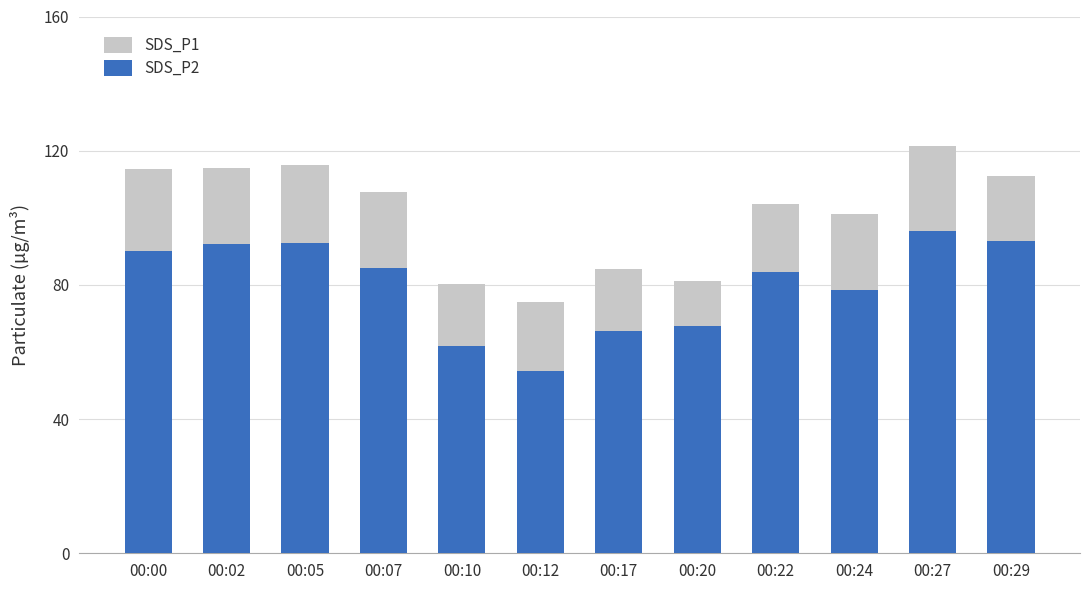

What is the value of the SDS_P2 bar at the 11th from the left?

96.0